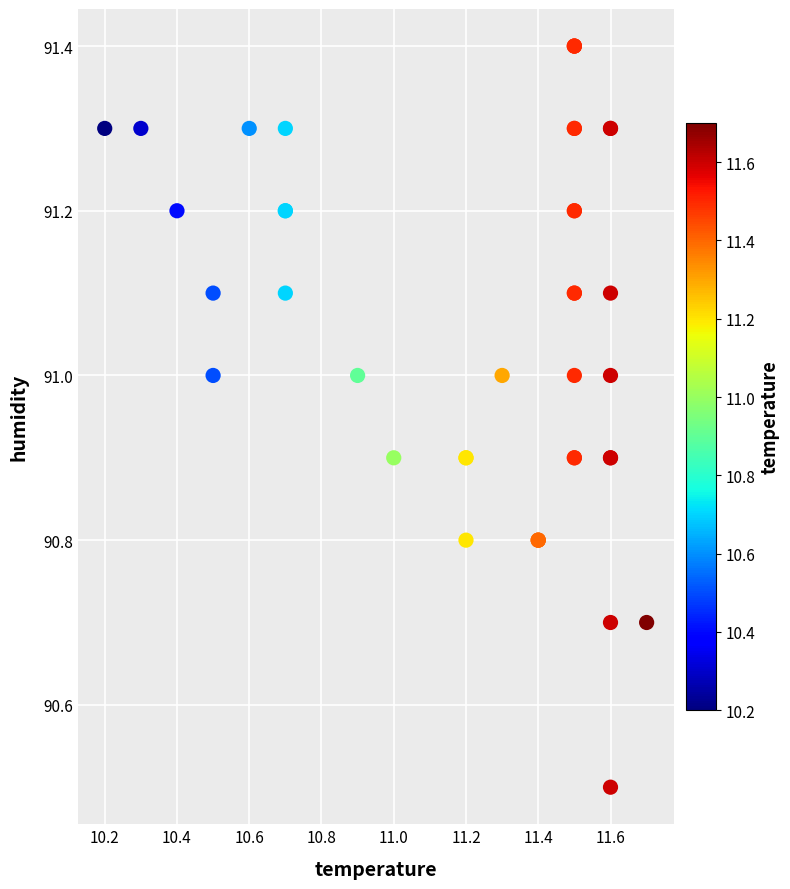

What Y value in the scatter plot is closest to 90?

90.5